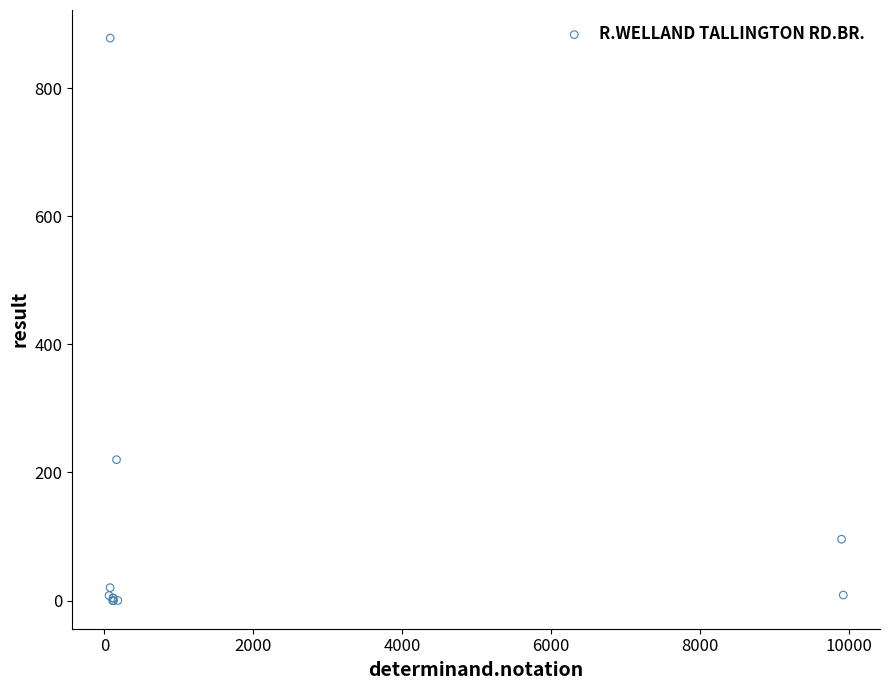

What Y value in the scatter plot is closest to 439?

220.0